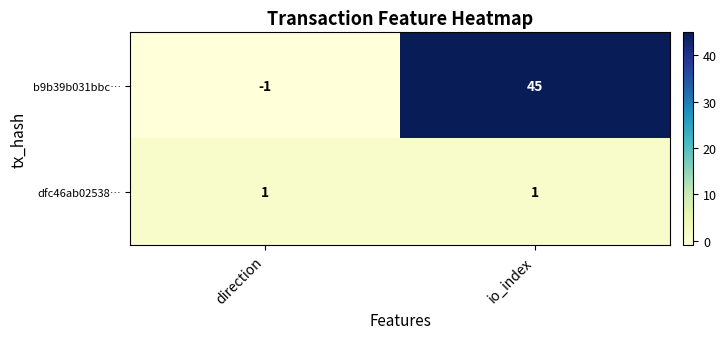

Rank the series by their maximum value, from highest to lowest.

b9b39b031bbc…, dfc46ab02538…